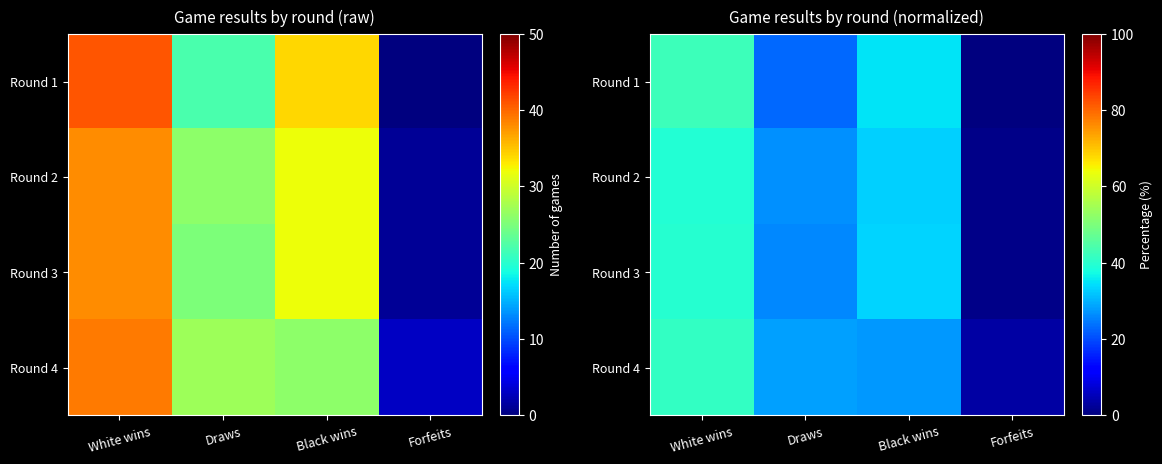

Is the value of Round 1 at Forfeits greater than the value of Round 4 at Draws?

No